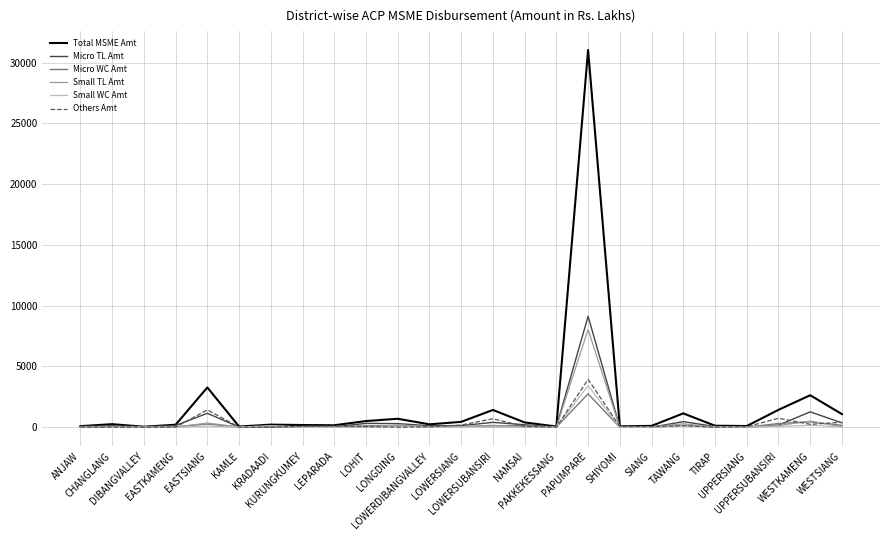

Which series has the largest range (max minus min)?

Total MSME Amt